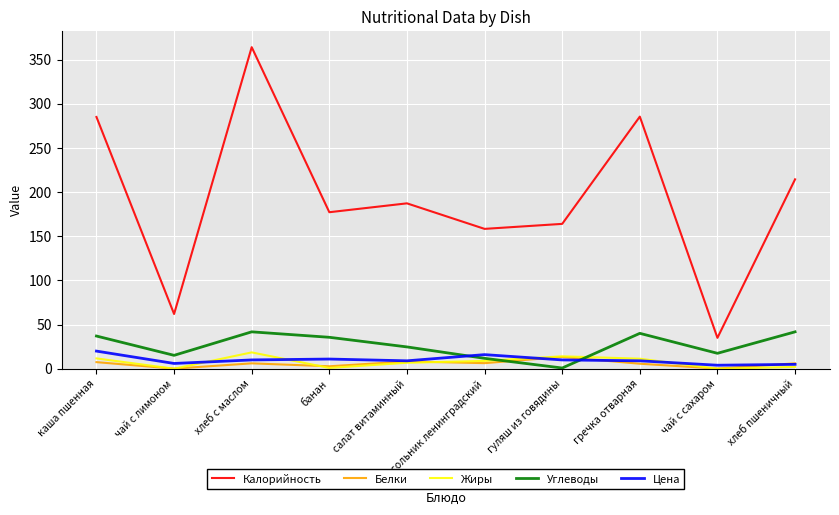

In Калорийность, how many points are higher than both neighbors (excluding endpoints)?

3